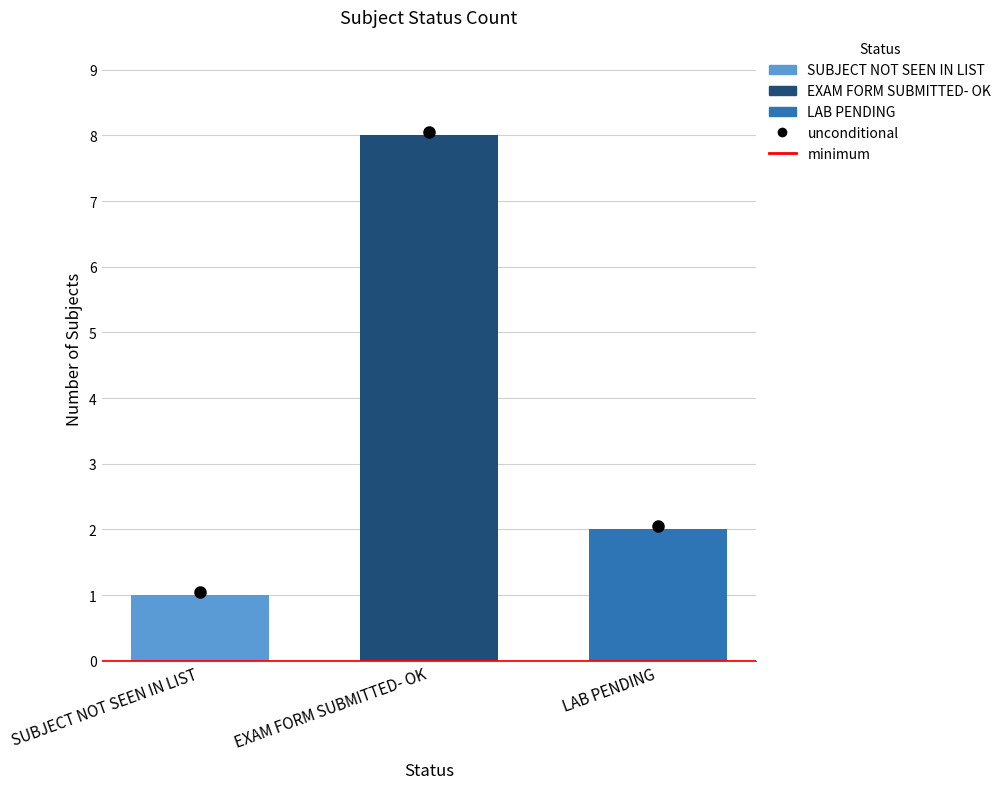

True or false: the data shows 1 at SUBJECT NOT SEEN IN LIST.

False